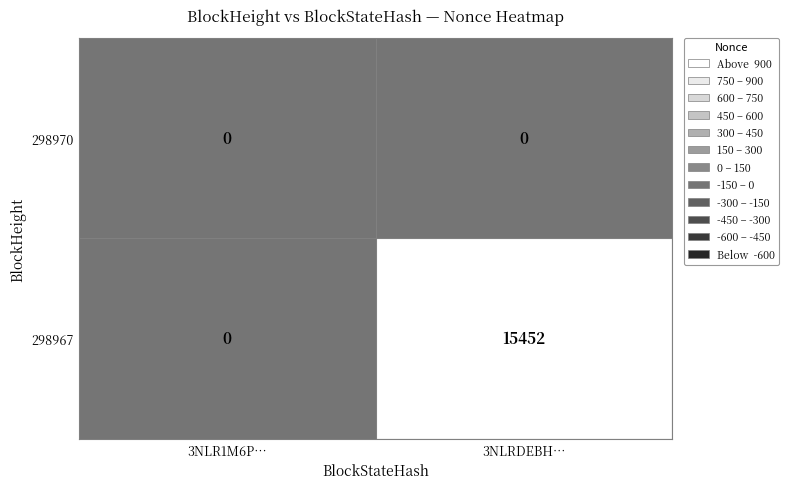

Is it true that 298970 equals 0 at 3NLRDEBH…?

True